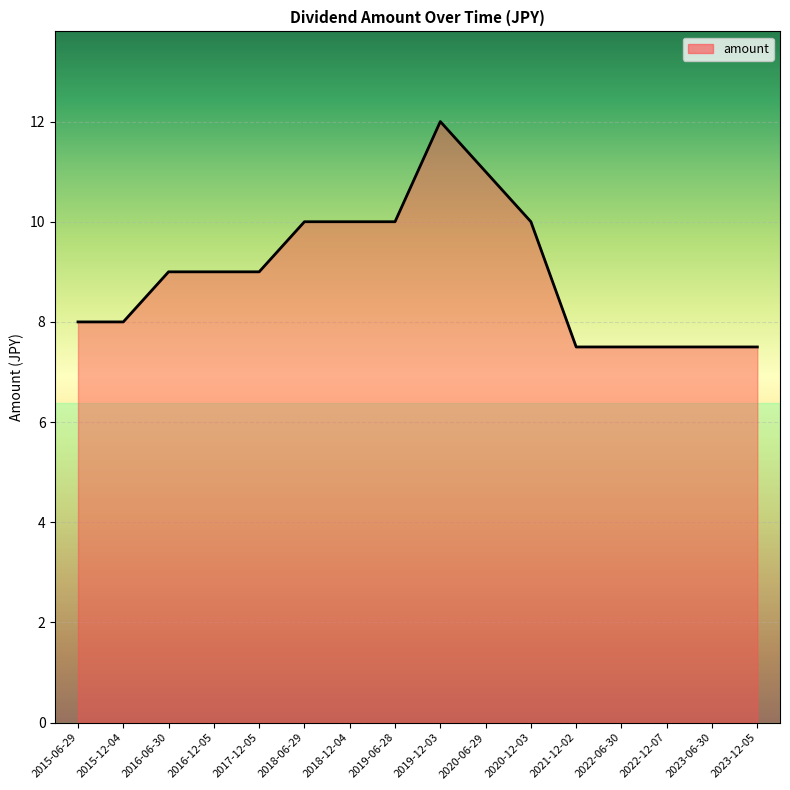

What is the smallest value displayed?

7.5